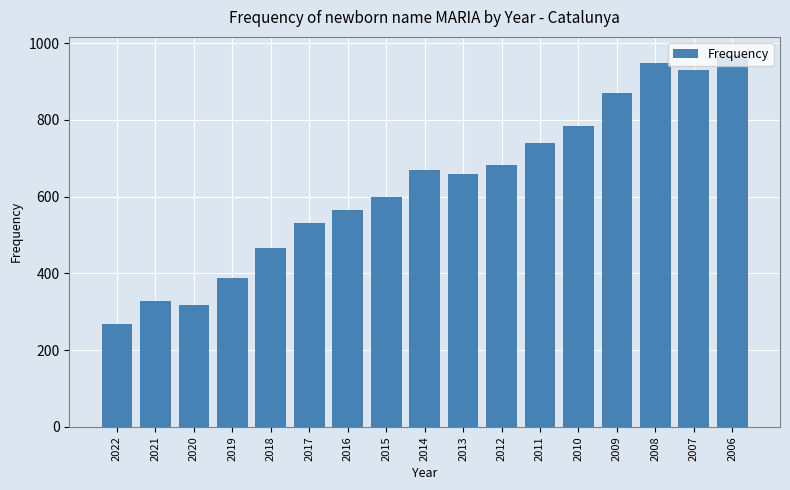

What is the smallest value displayed?

267